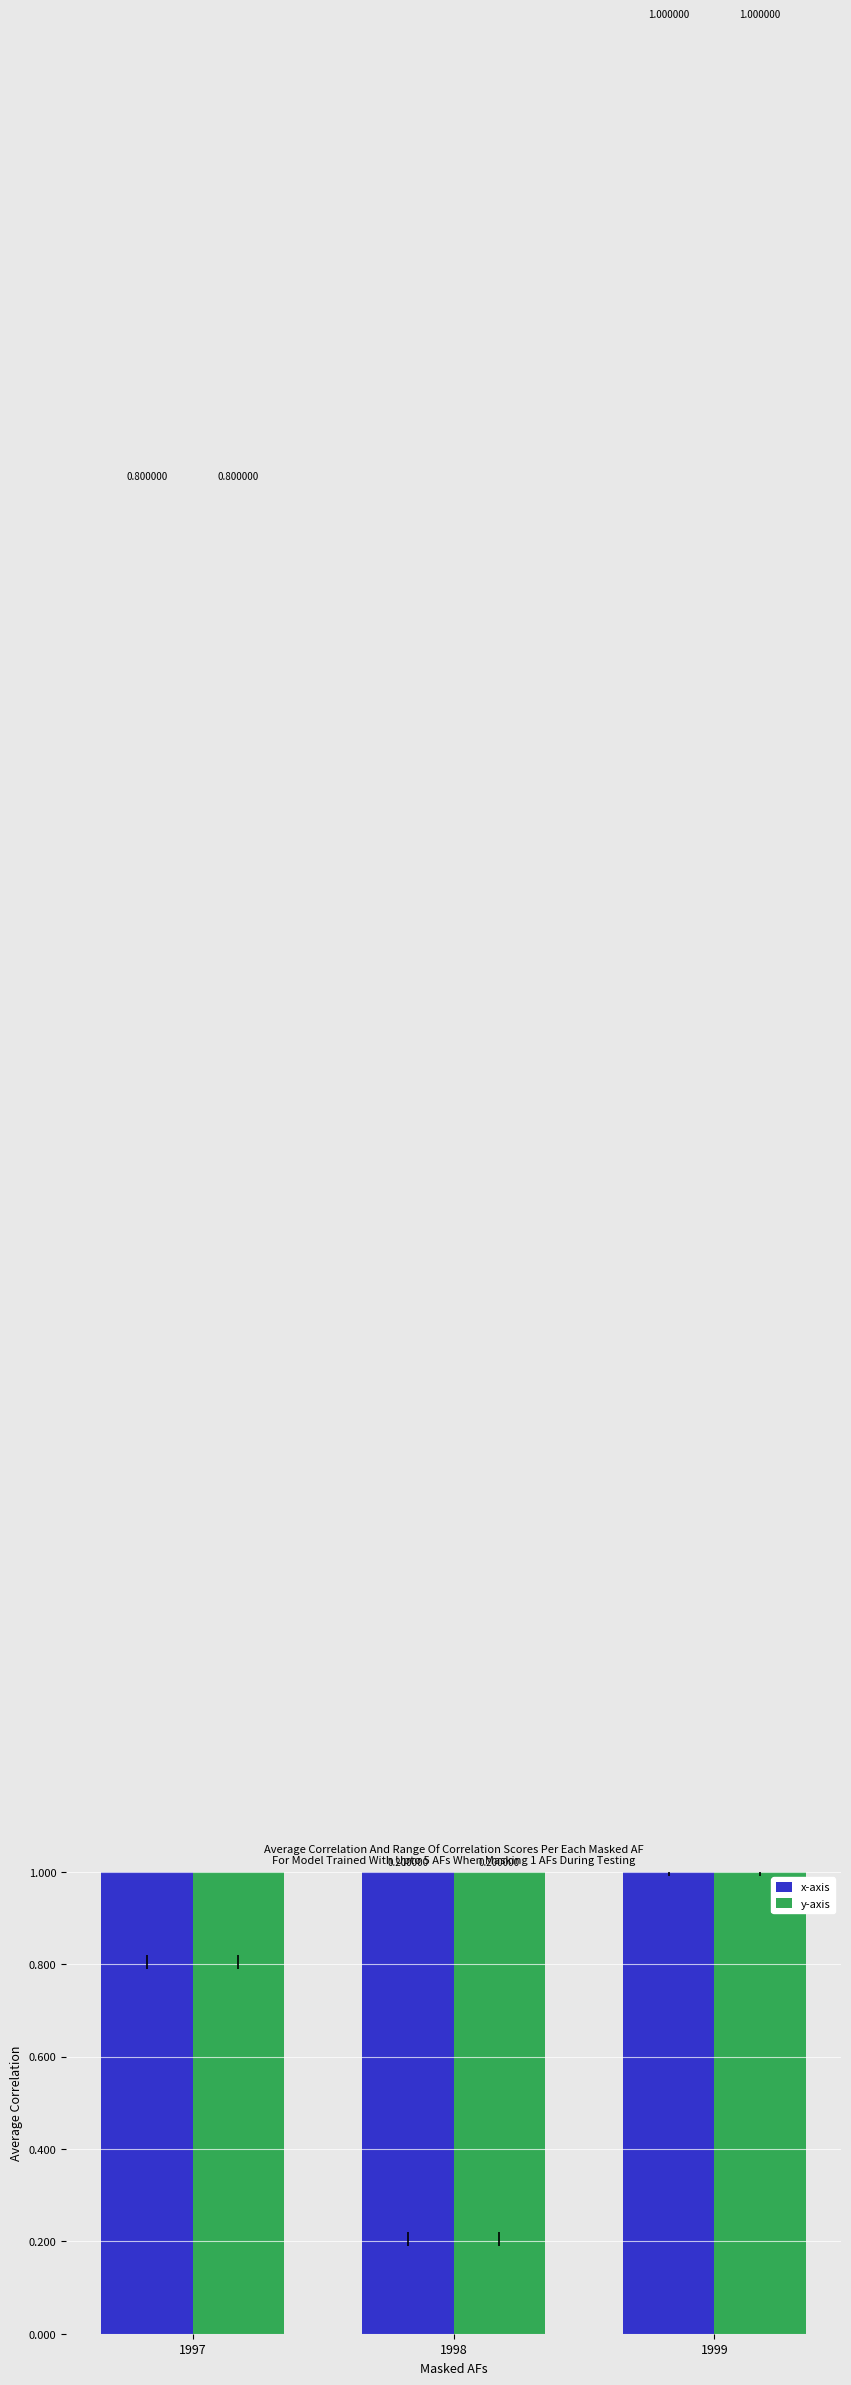

Which series has the largest total across all categories?

x-axis